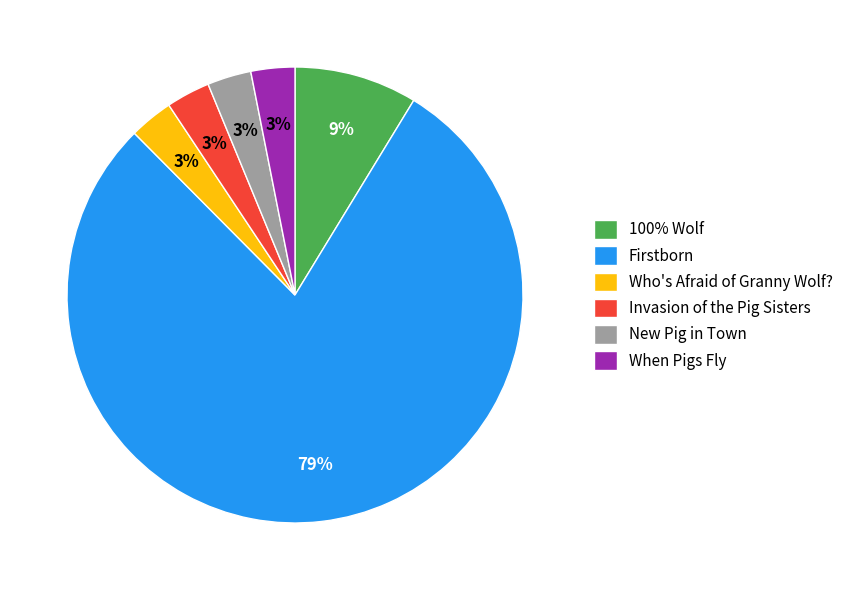

Is it true that 100% Wolf is 18% of the pie?

False